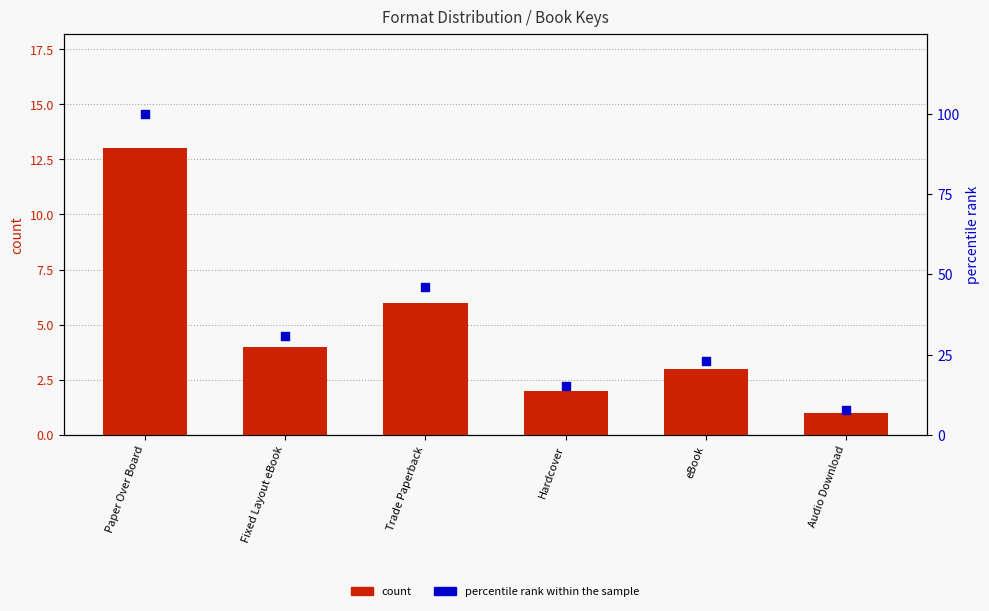

Which series reaches the maximum Y coordinate?

percentile rank within the sample